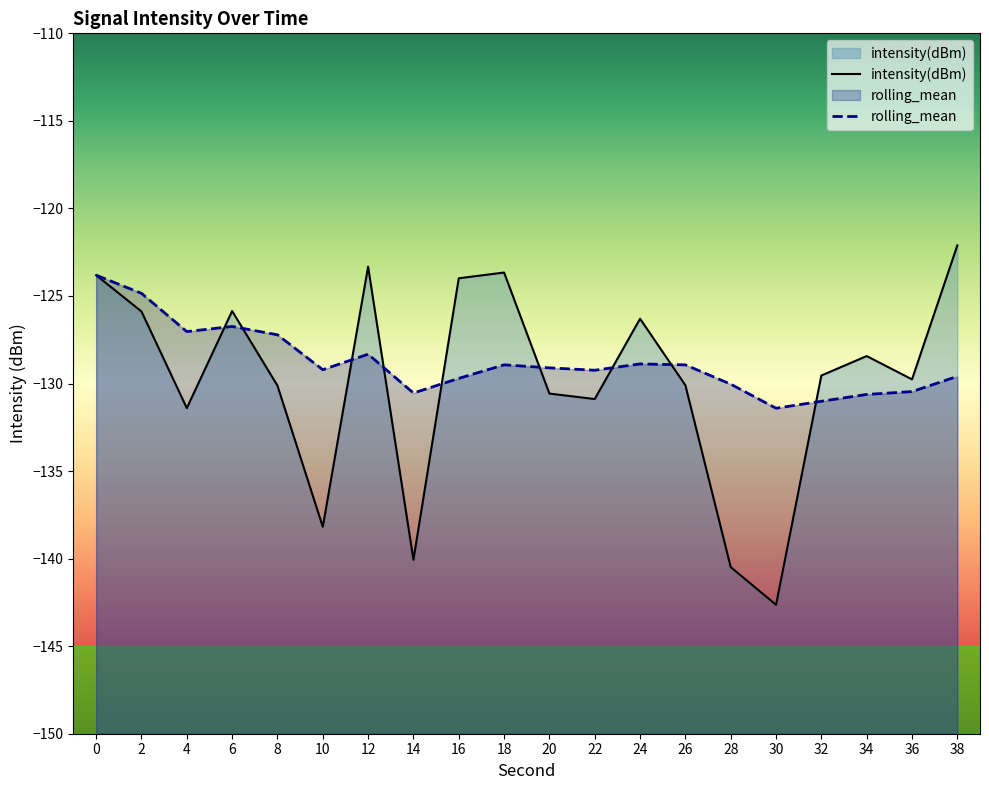

True or false: intensity(dBm) and rolling_mean intersect in this chart.

True